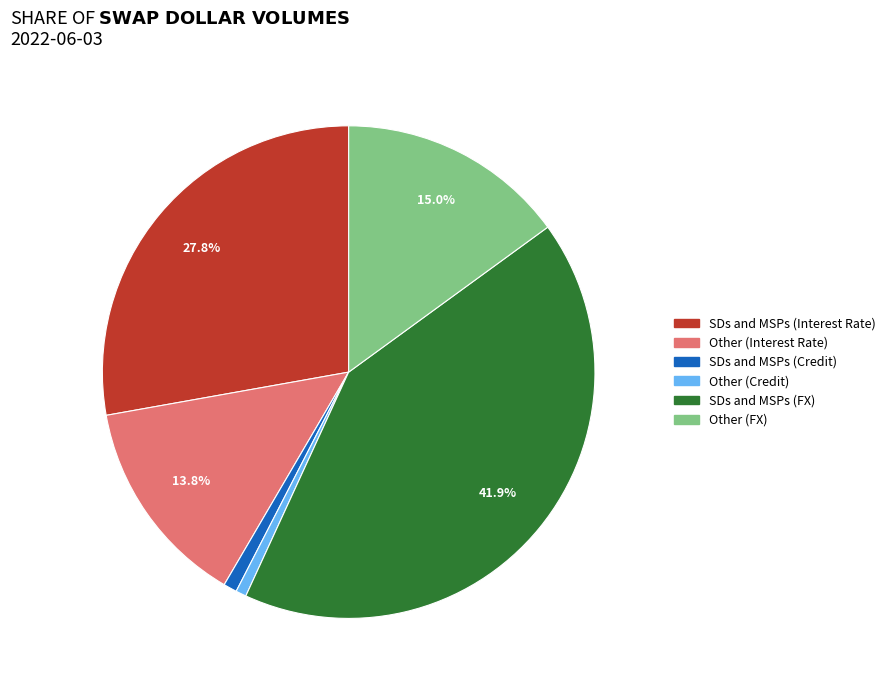

Does any single category account for the majority?

No